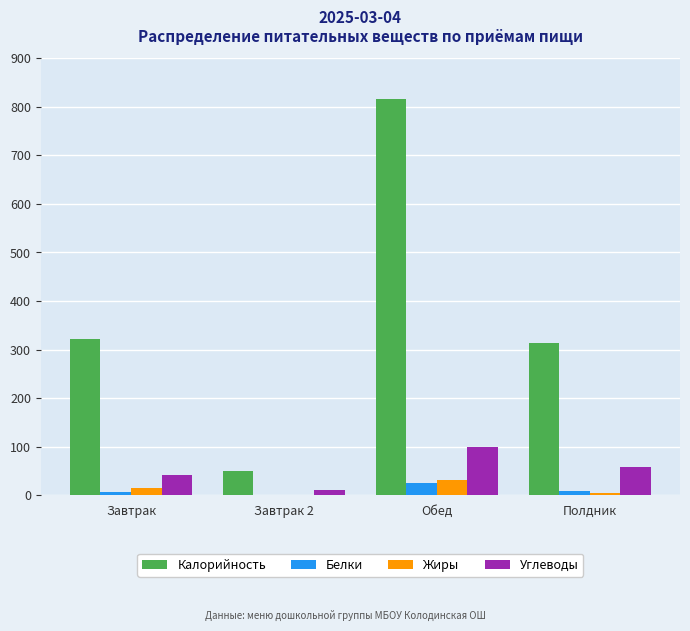

What is the sum of all Калорийность values?

1502